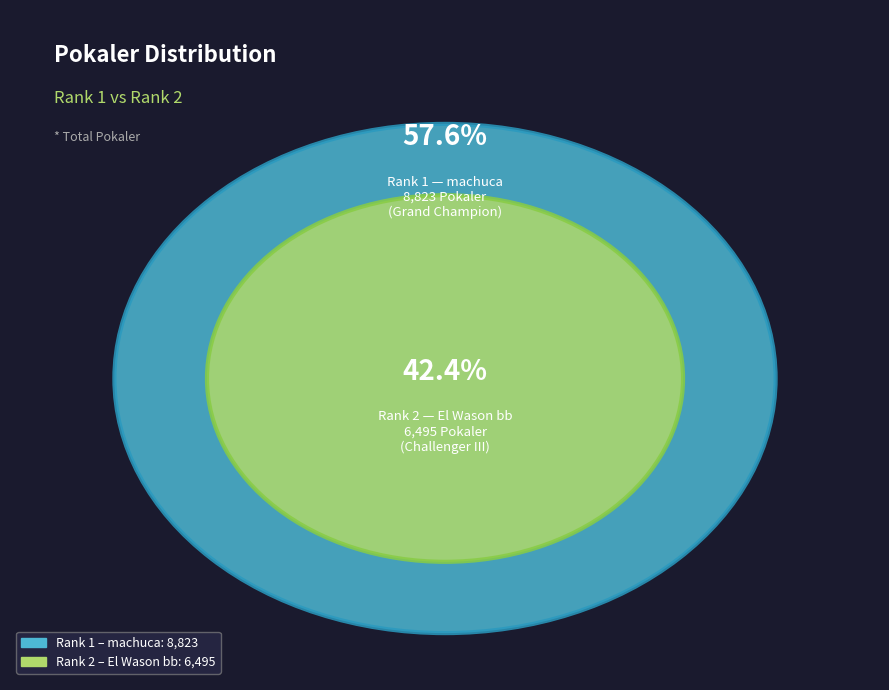

Which category has the smallest portion of the pie?

2